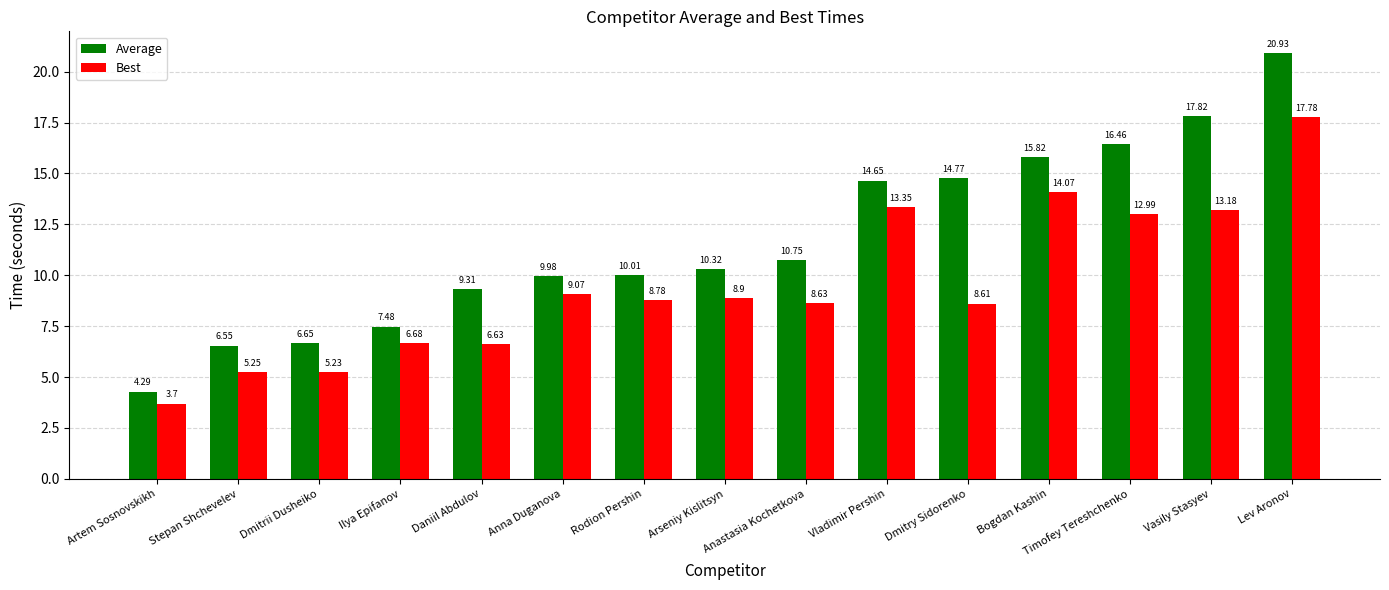

What is the label of the 6th bar from the right?

Vladimir Pershin